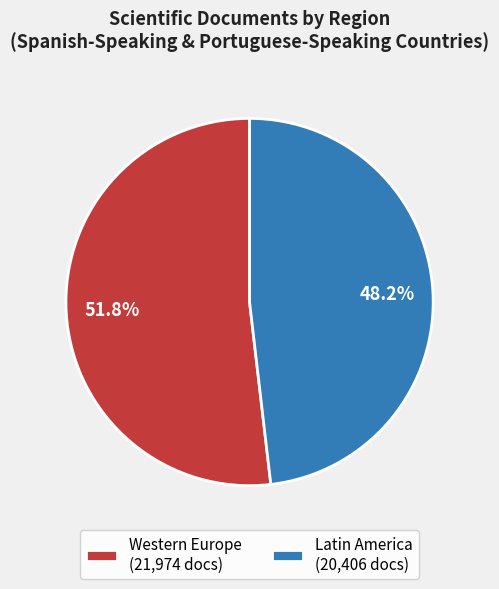

To the nearest percent, what is the difference between the largest and smallest slice percentages?

4%